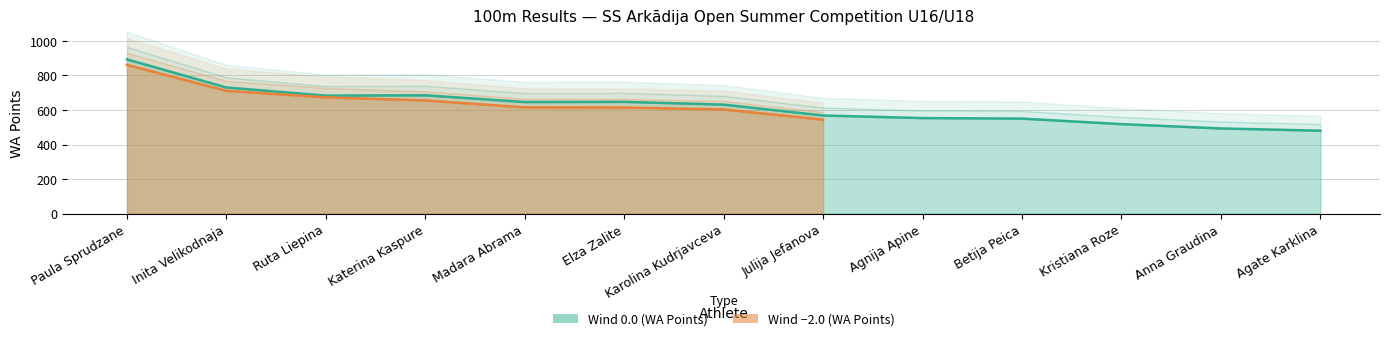

Reading left to right, what are all the values shown in this chart?

893	730	683	685	646	647	631	568	553	550	518	493	480